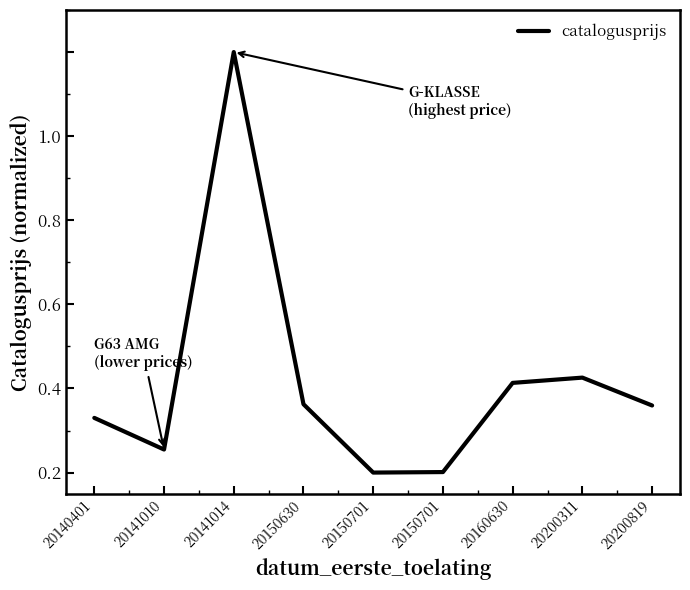

Does the chart display data point markers on the line(s)?

No